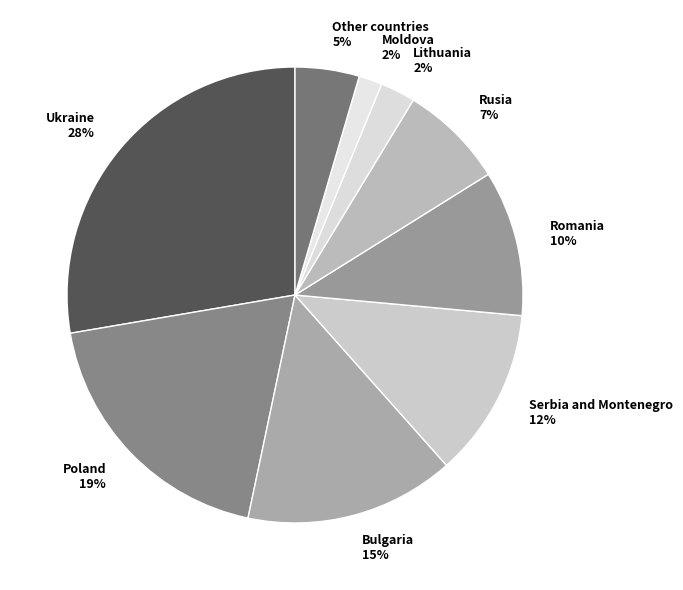

Count the number of slices in the pie.

9